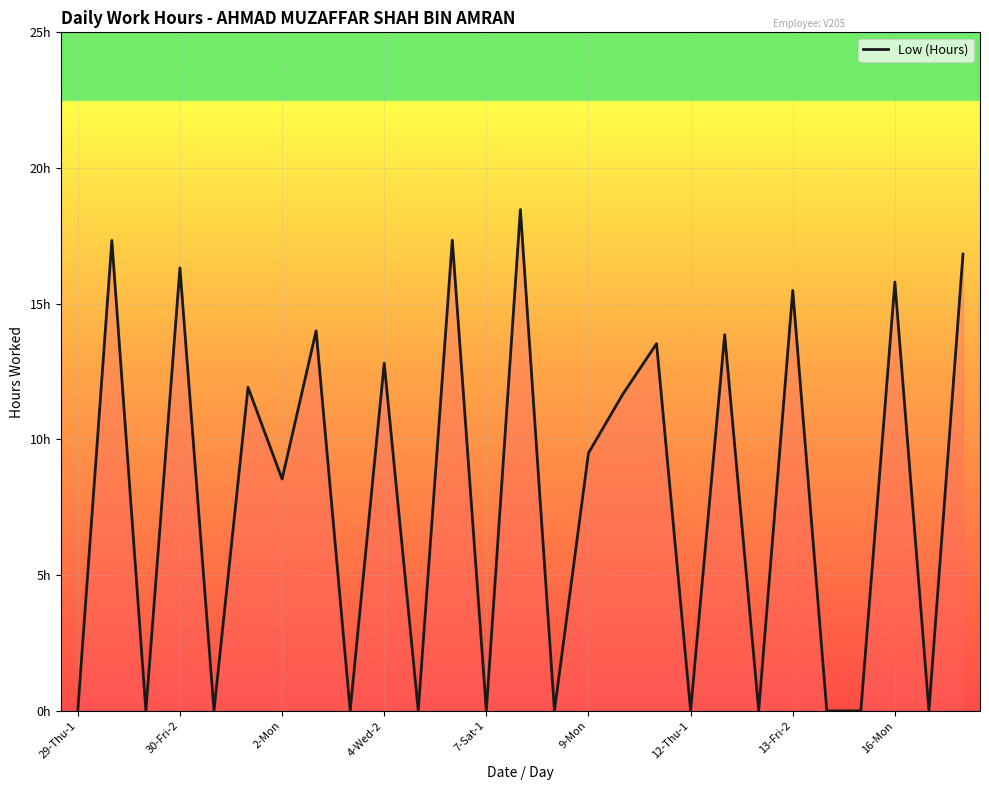

What is the difference between the maximum and minimum values?

18.5